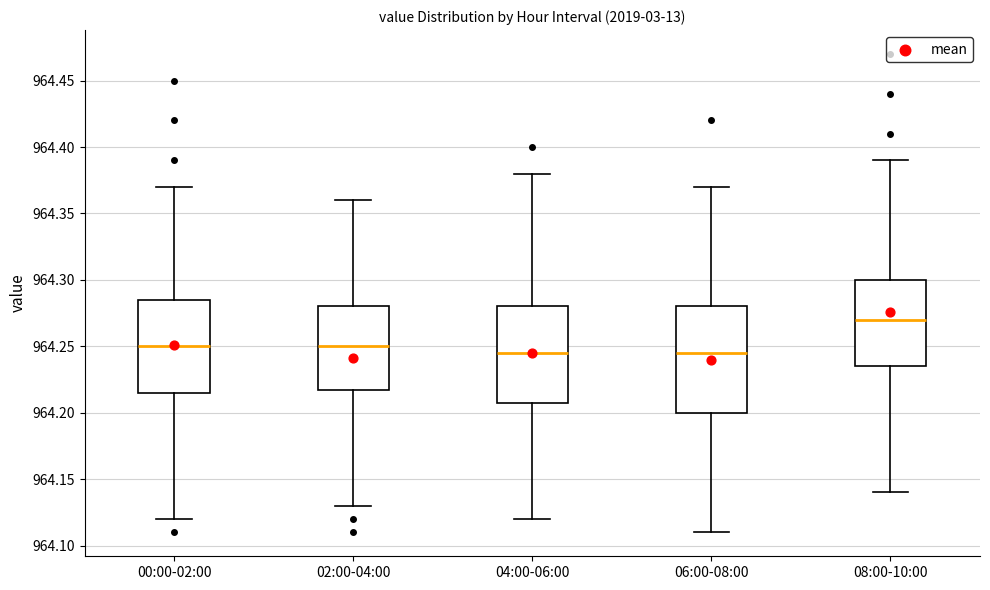

Reading left to right, transcribe this box plot: for each box, give where its median line is, the range the box spans, and where its two whiskers end, as read against the y-axis. The values are not printed on the chart, so give them approximately, as read against the axis.

00:00-02:00: median 964.250, box 964.215 to 964.285, whiskers 964.120 to 964.370
02:00-04:00: median 964.250, box 964.220 to 964.280, whiskers 964.130 to 964.360
04:00-06:00: median 964.245, box 964.210 to 964.280, whiskers 964.120 to 964.380
06:00-08:00: median 964.245, box 964.200 to 964.280, whiskers 964.110 to 964.370
08:00-10:00: median 964.270, box 964.235 to 964.300, whiskers 964.140 to 964.390